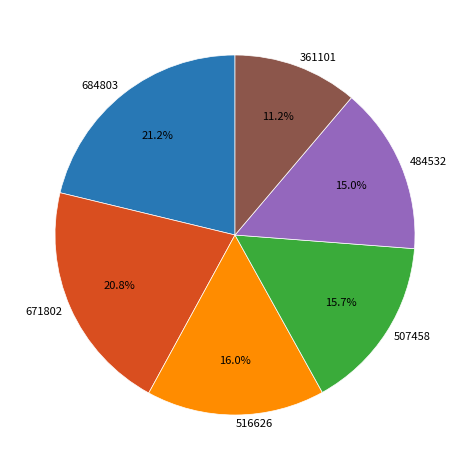

What is the ratio of the value at 484532 to the value at 507458?

1.0